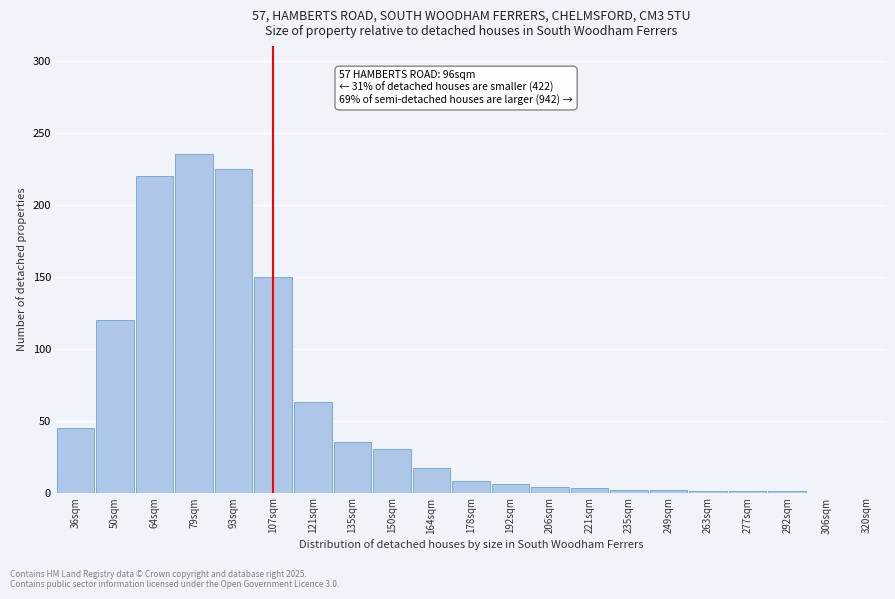

What is the greatest value displayed?

235